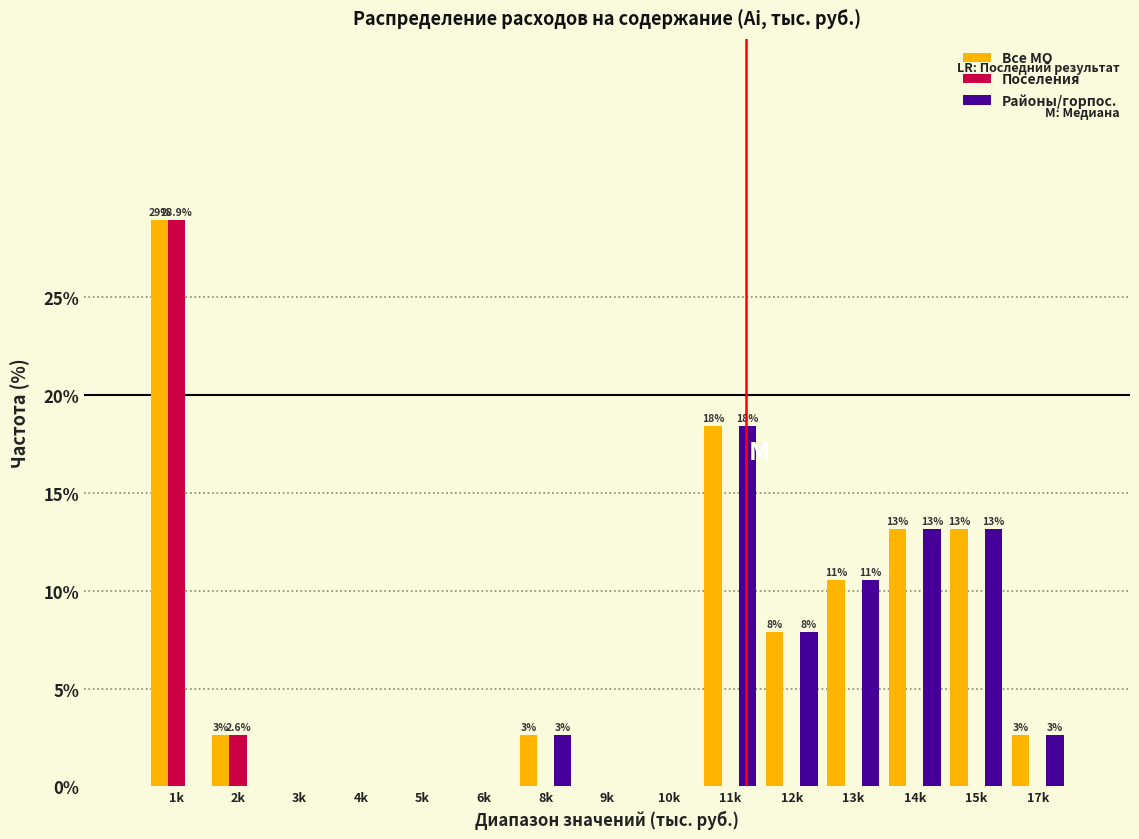

What is the sum of all Районы/горпос. values?

68.4